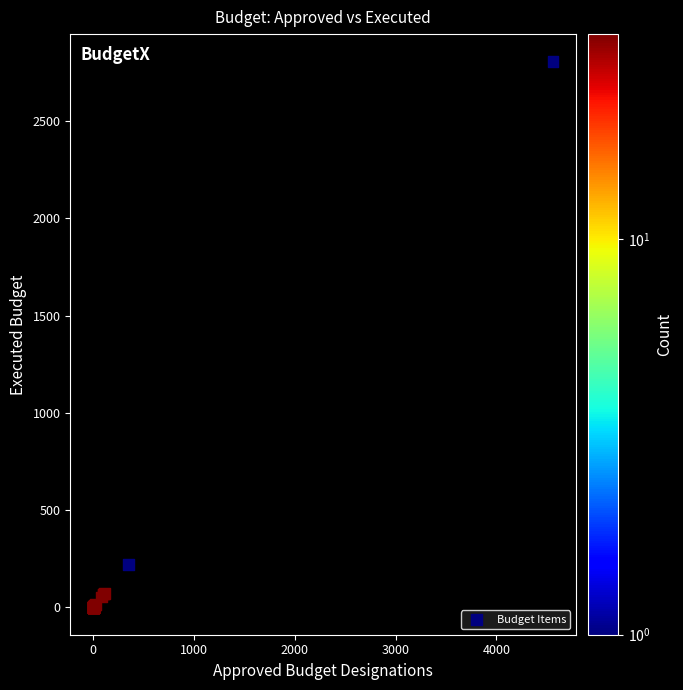

What Y value in the scatter plot is closest to 1403?

221.0